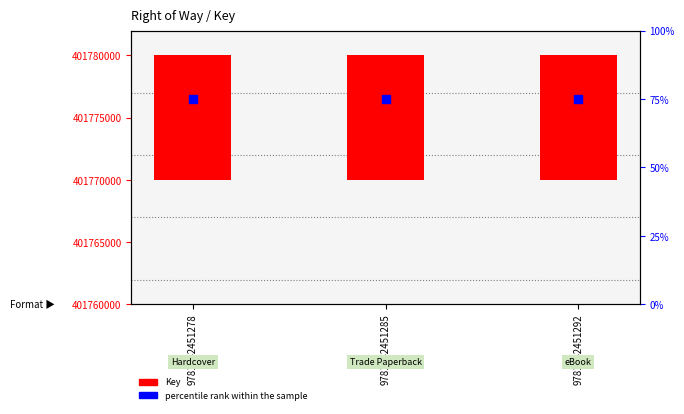

Which series contains the highest Y value?

Key